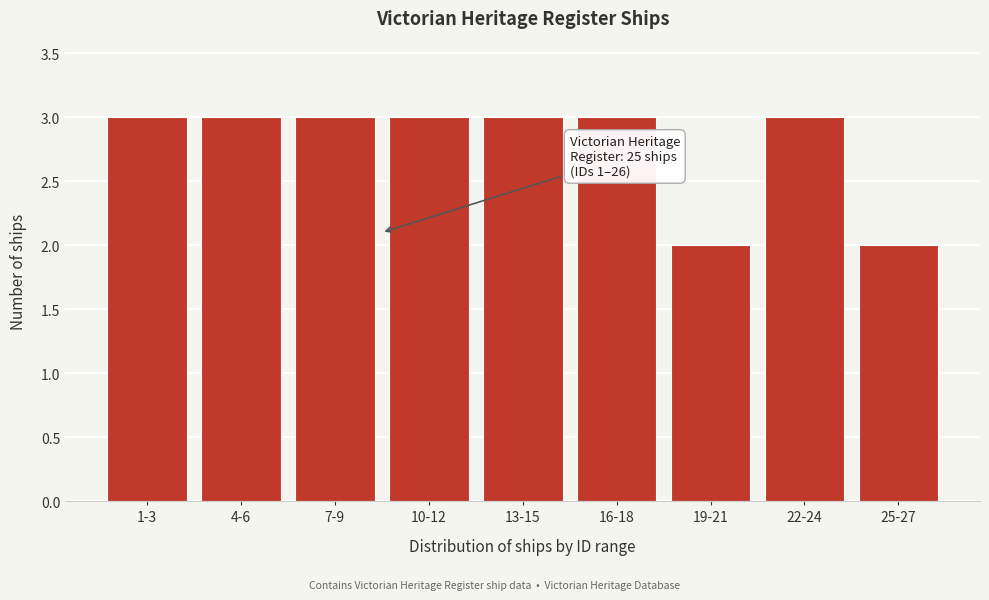

Reading left to right, transcribe all the data shown in this chart.

1-3=3	4-6=3	7-9=3	10-12=3	13-15=3	16-18=3	19-21=2	22-24=3	25-27=2